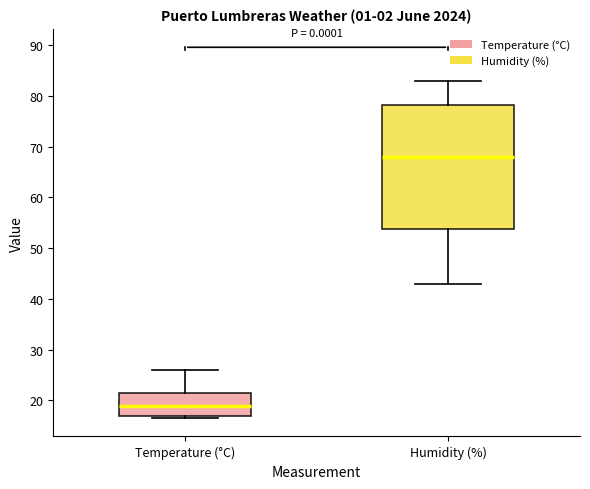

Which box's median line is the lowest?

Temperature (°C)